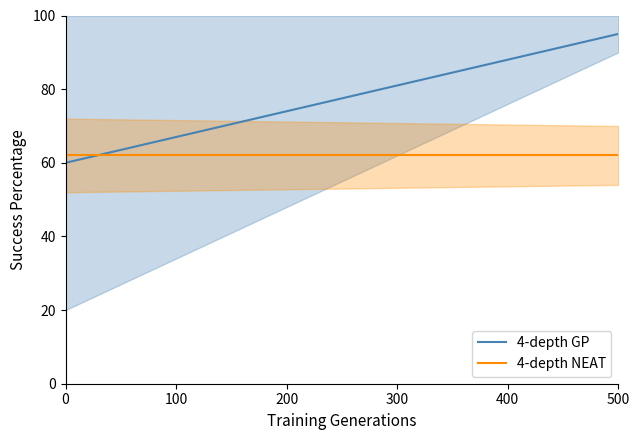

How many data points in 4-depth GP are above 79?

5